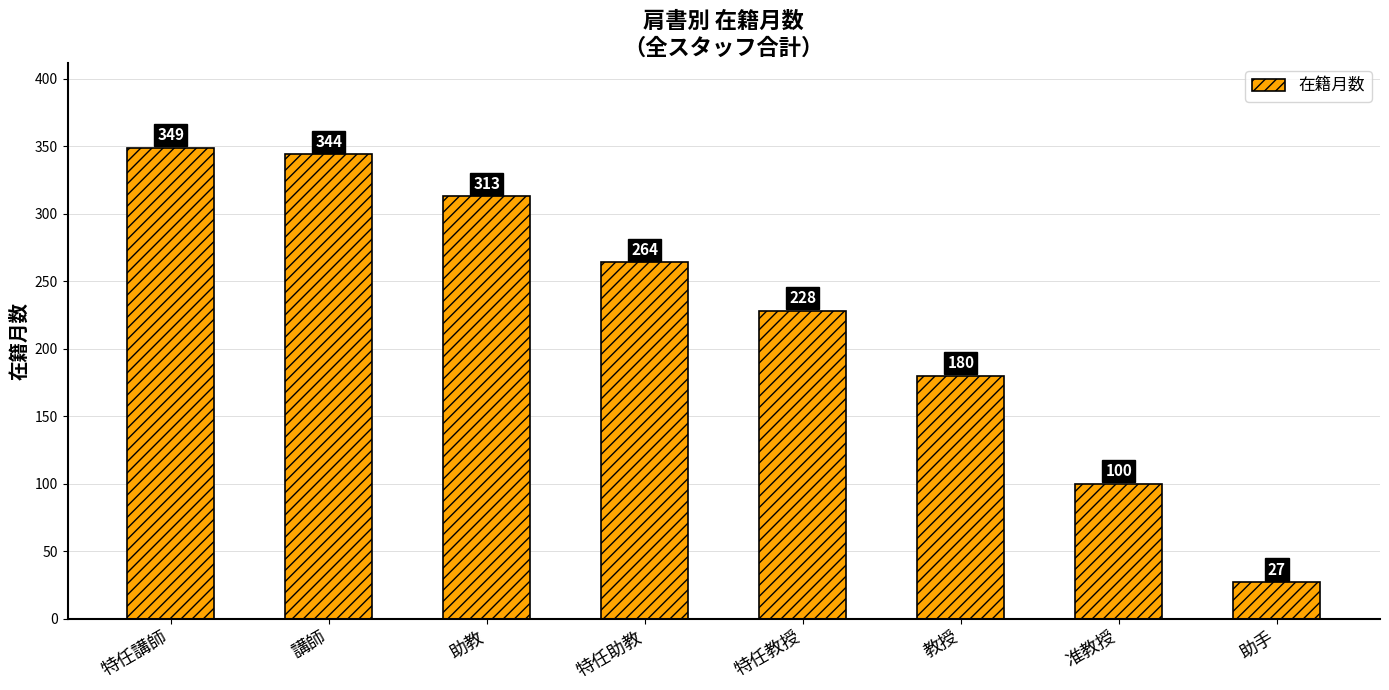

Rank the categories by value from highest to lowest.

特任講師, 講師, 助教, 特任助教, 特任教授, 教授, 准教授, 助手